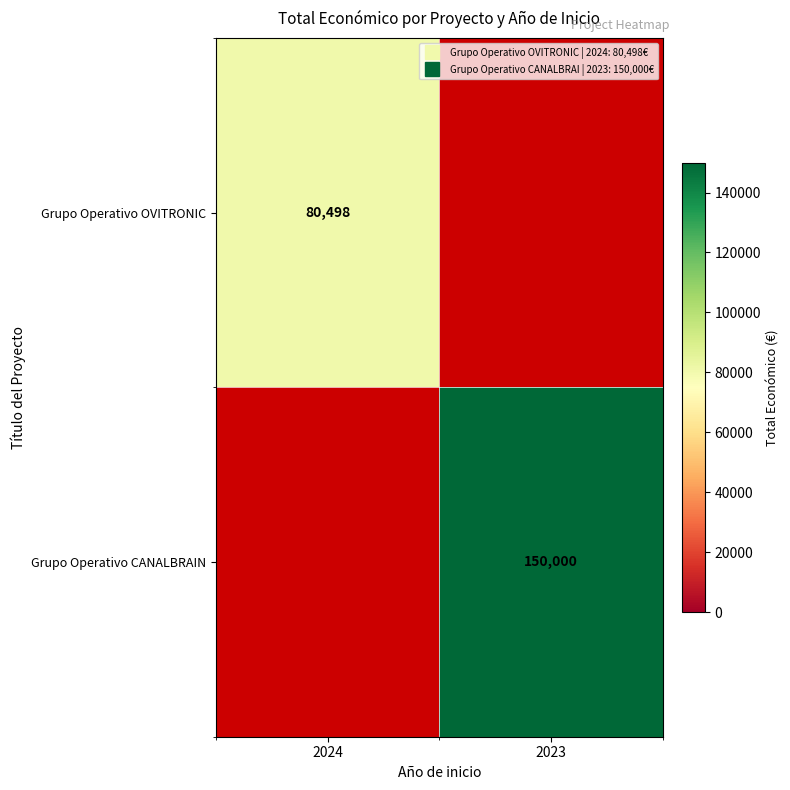

At how many categories does at least one series exceed 127559?

1